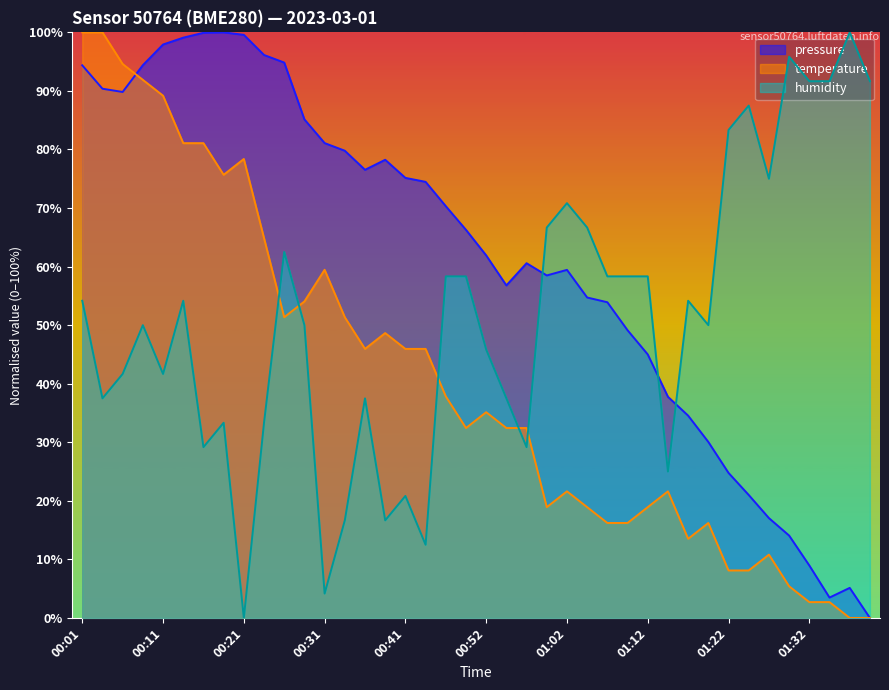

What is the sum of all temperature values?

1629.7